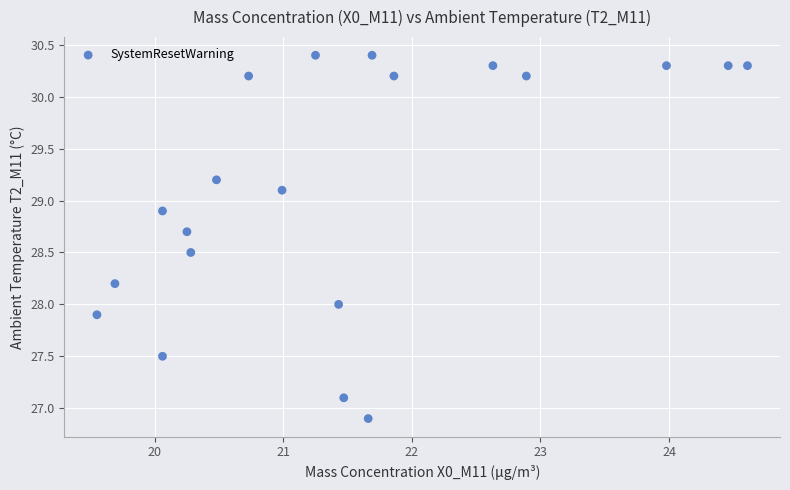

What is the range of X values (max minus min)?

5.1